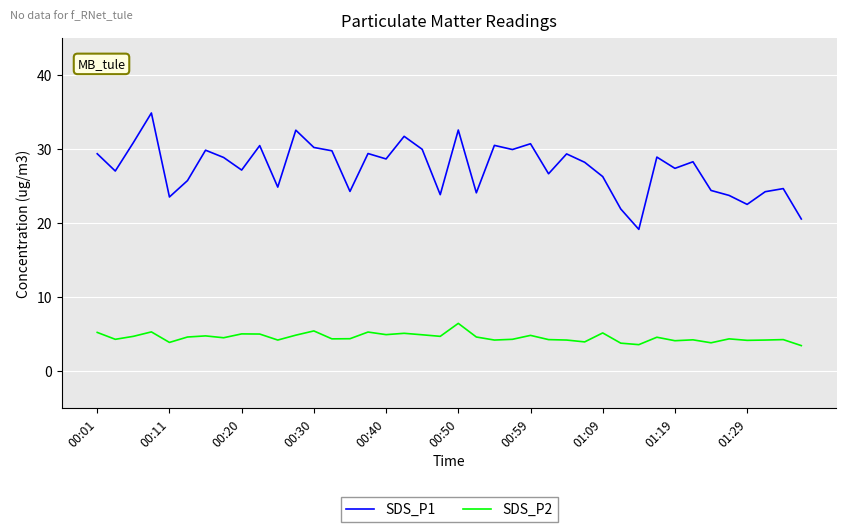

List the series in order of their peak value, highest first.

SDS_P1, SDS_P2